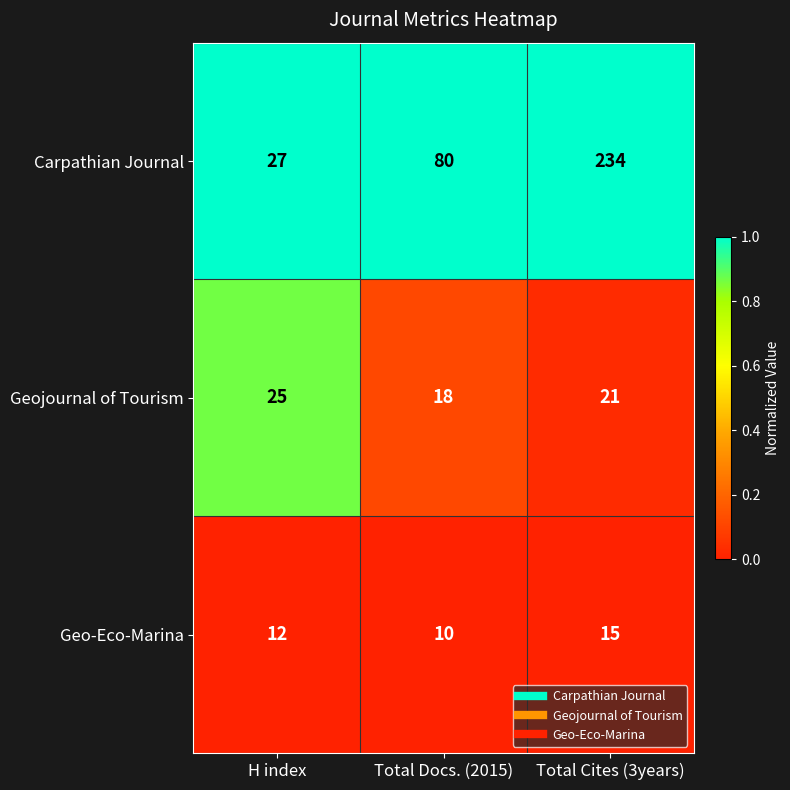

Which series has the largest total across all categories?

Carpathian Journal